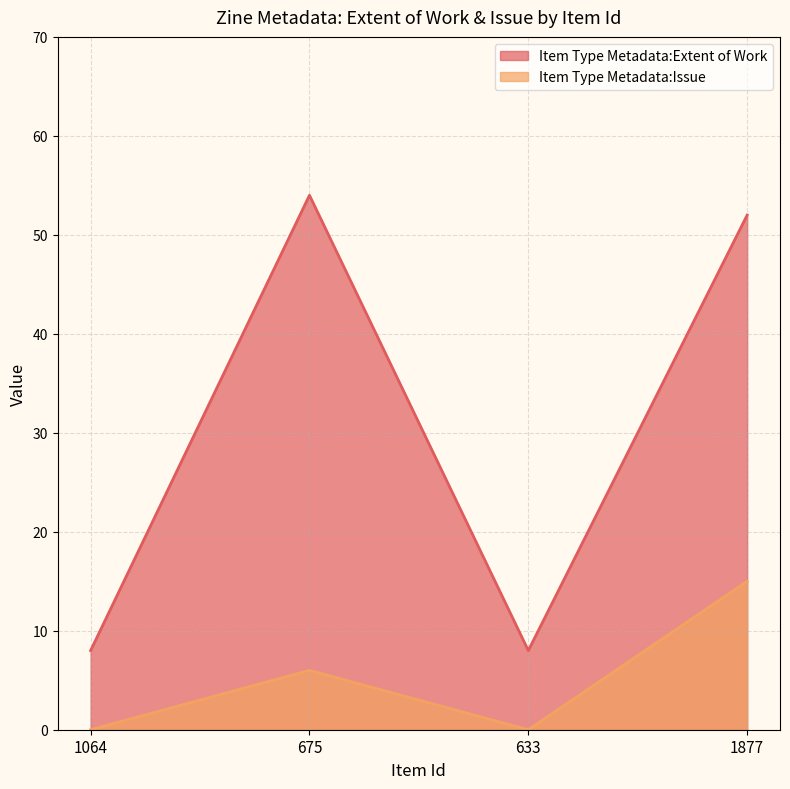

True or false: Item Type Metadata:Extent of Work and Item Type Metadata:Issue cross at least once.

False